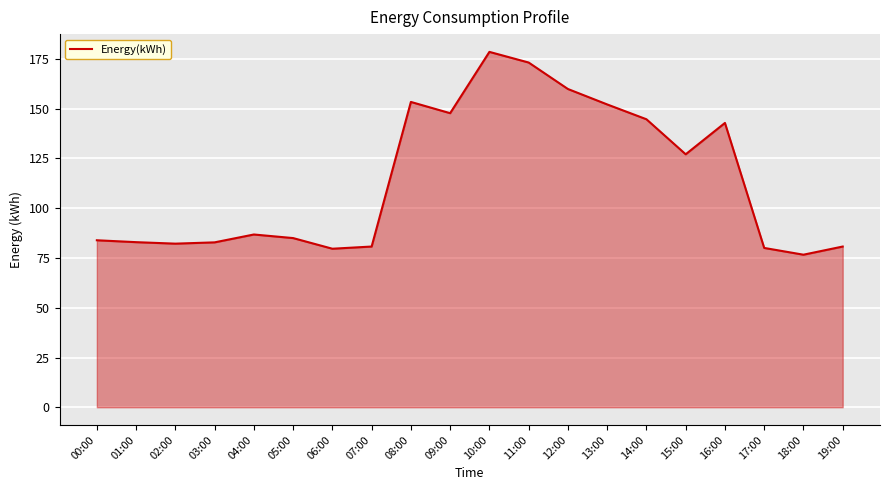

What is the sum of all values?

2281.2